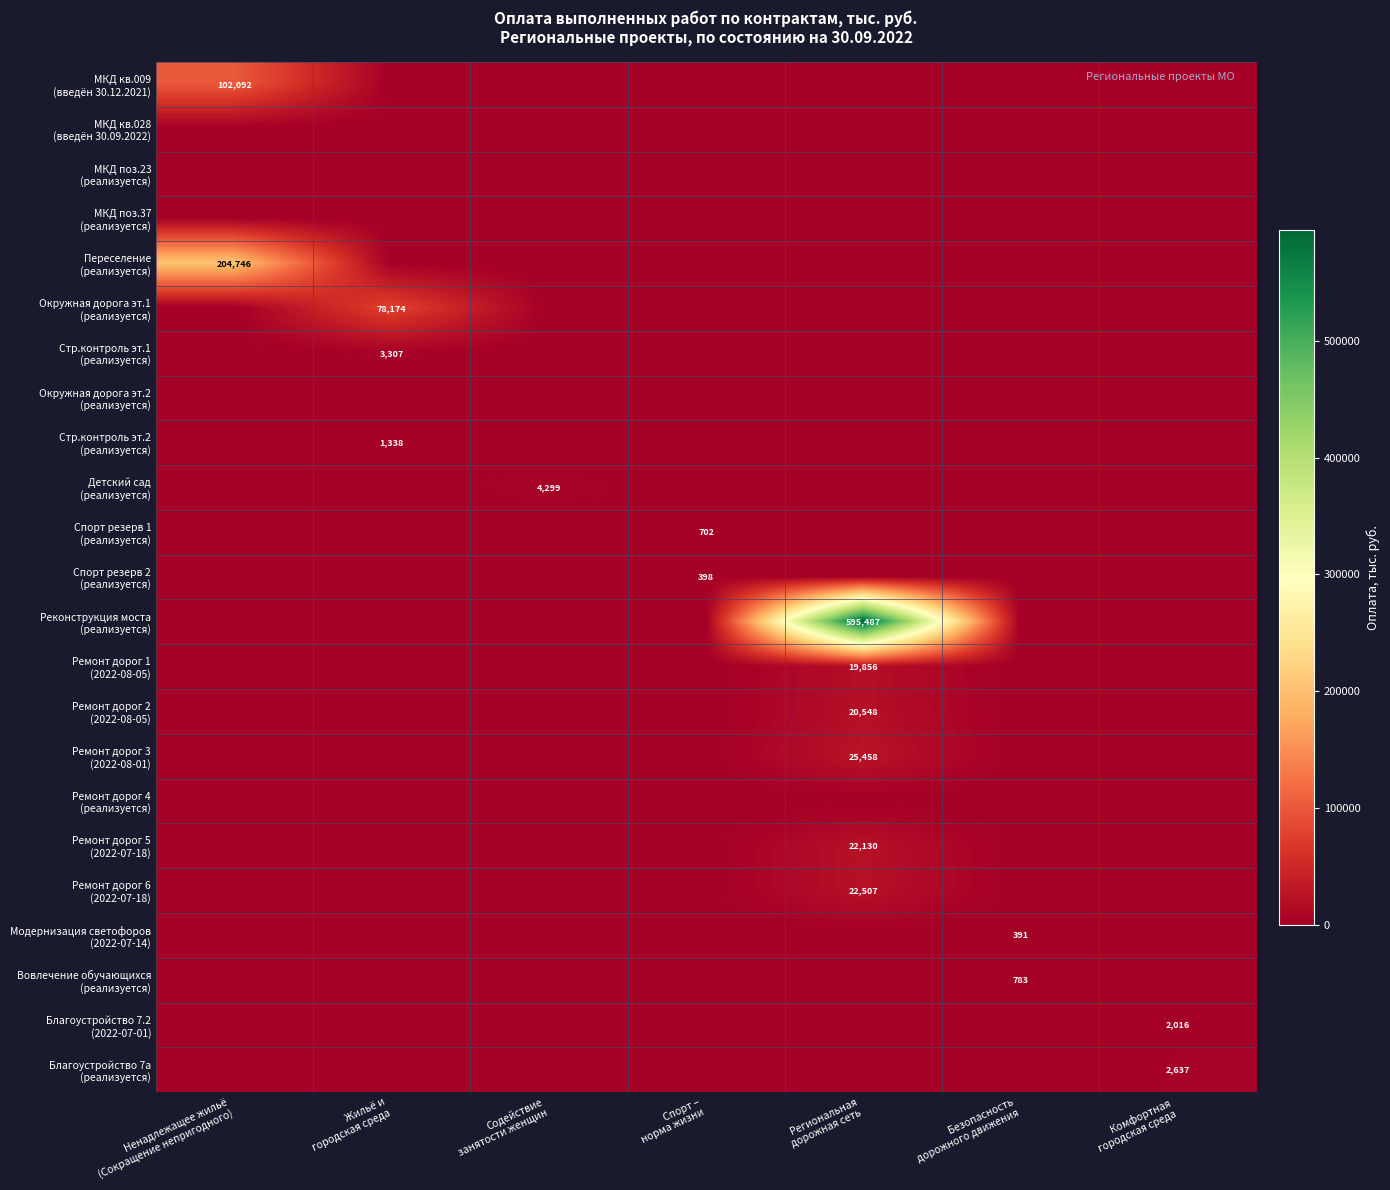

How many categories are shown in the chart?

7